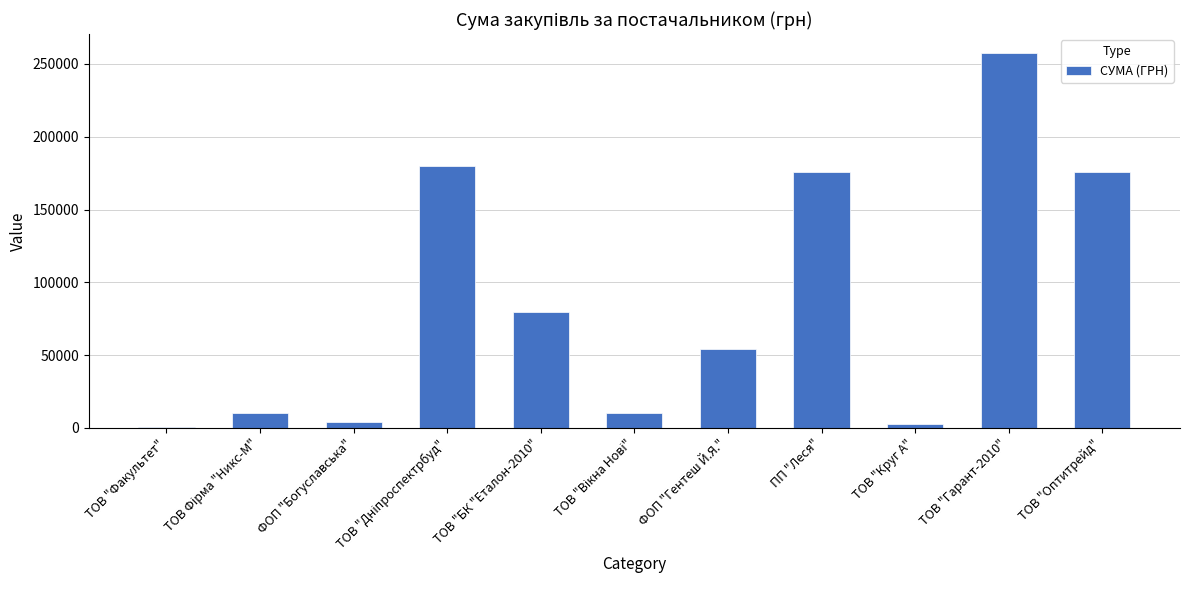

What is the change in value from ТОВ "Круг А" to ТОВ "Гарант-2010"?

+254999.1